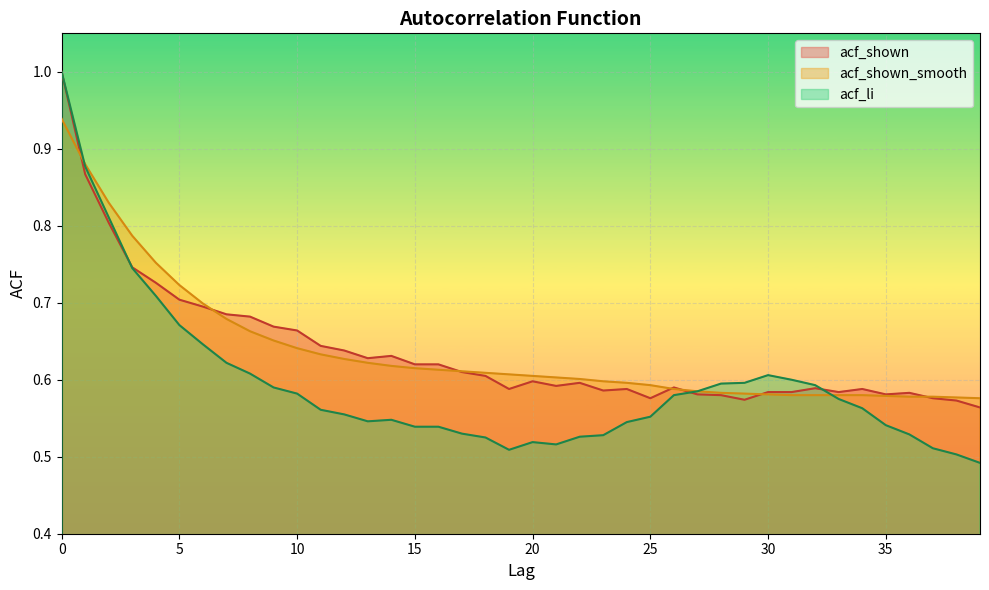

Reading right to left, extract all data points from this chart.

acf_li: 39=0.5	38=0.5	37=0.5	36=0.5	35=0.5	34=0.6	33=0.6	32=0.6	31=0.6	30=0.6	29=0.6	28=0.6	27=0.6	26=0.6	25=0.6	24=0.5	23=0.5	22=0.5	21=0.5	20=0.5	19=0.5	18=0.5	17=0.5	16=0.5	15=0.5	14=0.5	13=0.5	12=0.6	11=0.6	10=0.6	9=0.6	8=0.6	7=0.6	6=0.6	5=0.7	4=0.7	3=0.7	2=0.8	1=0.9	0=1.0
acf_shown_smooth: 39=0.6	38=0.6	37=0.6	36=0.6	35=0.6	34=0.6	33=0.6	32=0.6	31=0.6	30=0.6	29=0.6	28=0.6	27=0.6	26=0.6	25=0.6	24=0.6	23=0.6	22=0.6	21=0.6	20=0.6	19=0.6	18=0.6	17=0.6	16=0.6	15=0.6	14=0.6	13=0.6	12=0.6	11=0.6	10=0.6	9=0.7	8=0.7	7=0.7	6=0.7	5=0.7	4=0.8	3=0.8	2=0.8	1=0.9	0=0.9
acf_shown: 39=0.6	38=0.6	37=0.6	36=0.6	35=0.6	34=0.6	33=0.6	32=0.6	31=0.6	30=0.6	29=0.6	28=0.6	27=0.6	26=0.6	25=0.6	24=0.6	23=0.6	22=0.6	21=0.6	20=0.6	19=0.6	18=0.6	17=0.6	16=0.6	15=0.6	14=0.6	13=0.6	12=0.6	11=0.6	10=0.7	9=0.7	8=0.7	7=0.7	6=0.7	5=0.7	4=0.7	3=0.7	2=0.8	1=0.9	0=1.0